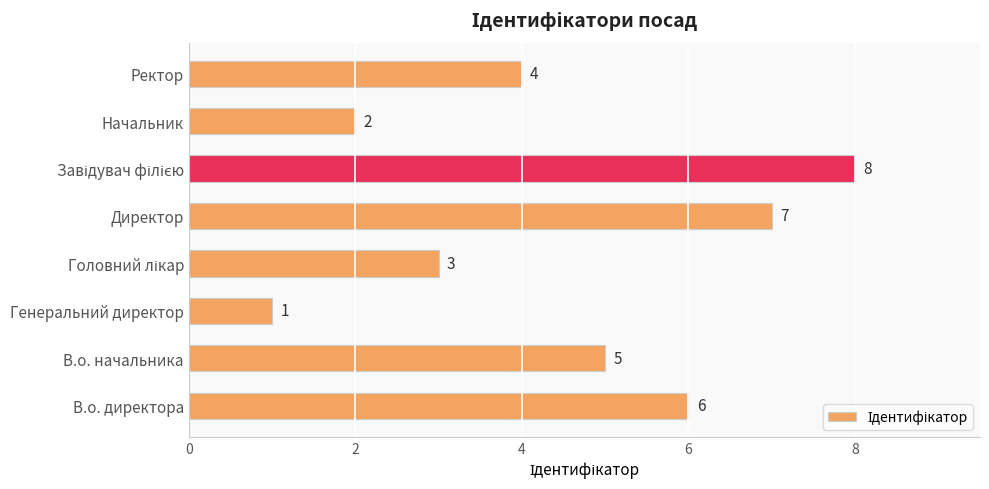

The chart shows a value of 3 at Начальник. True or false?

False